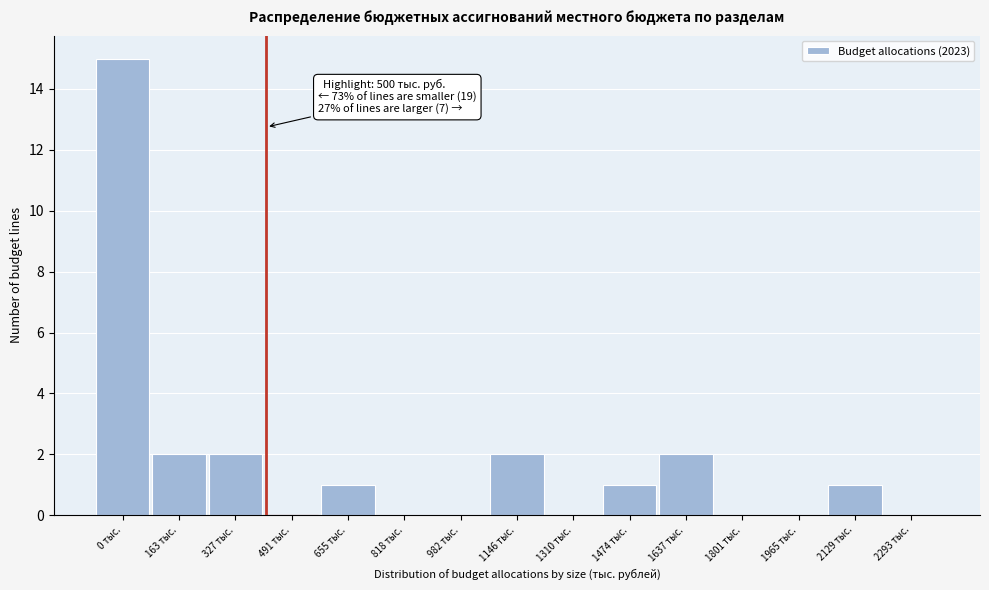

Reading left to right, list all the values displayed in this chart.

0 тыс.=15	163 тыс.=2	327 тыс.=2	491 тыс.=0	655 тыс.=1	818 тыс.=0	982 тыс.=0	1146 тыс.=2	1310 тыс.=0	1474 тыс.=1	1637 тыс.=2	1801 тыс.=0	1965 тыс.=0	2129 тыс.=1	2293 тыс.=0